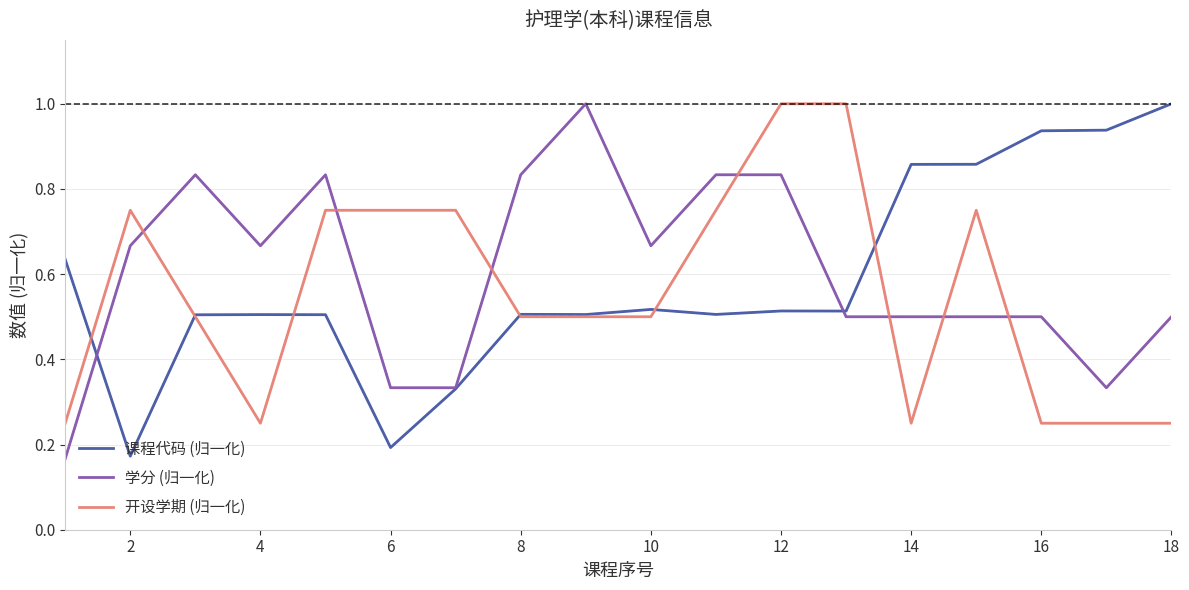

What is the highest value of the 学分 (归一化) series?

1.0